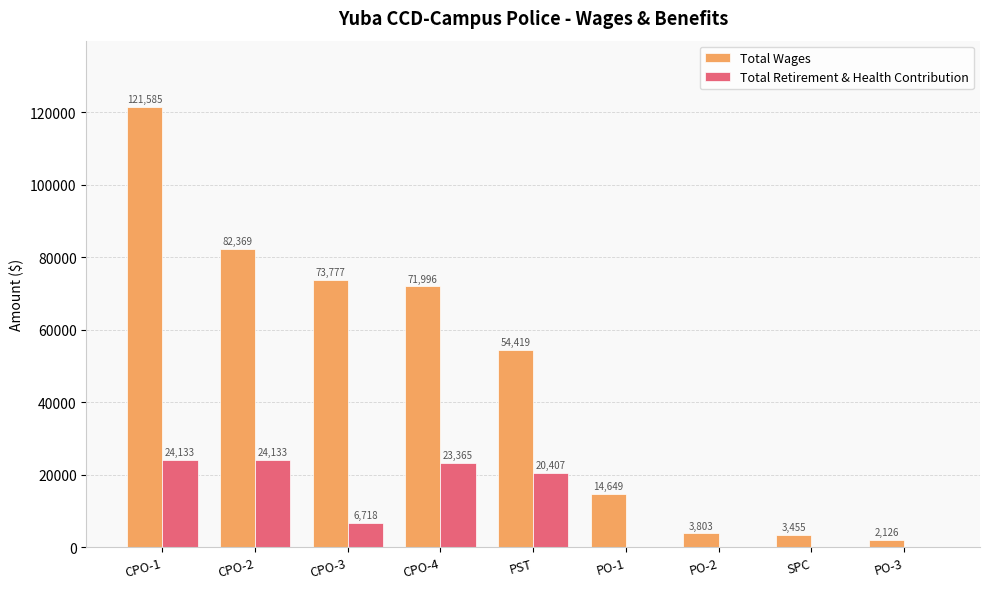

Which series has the largest total across all categories?

Total Wages